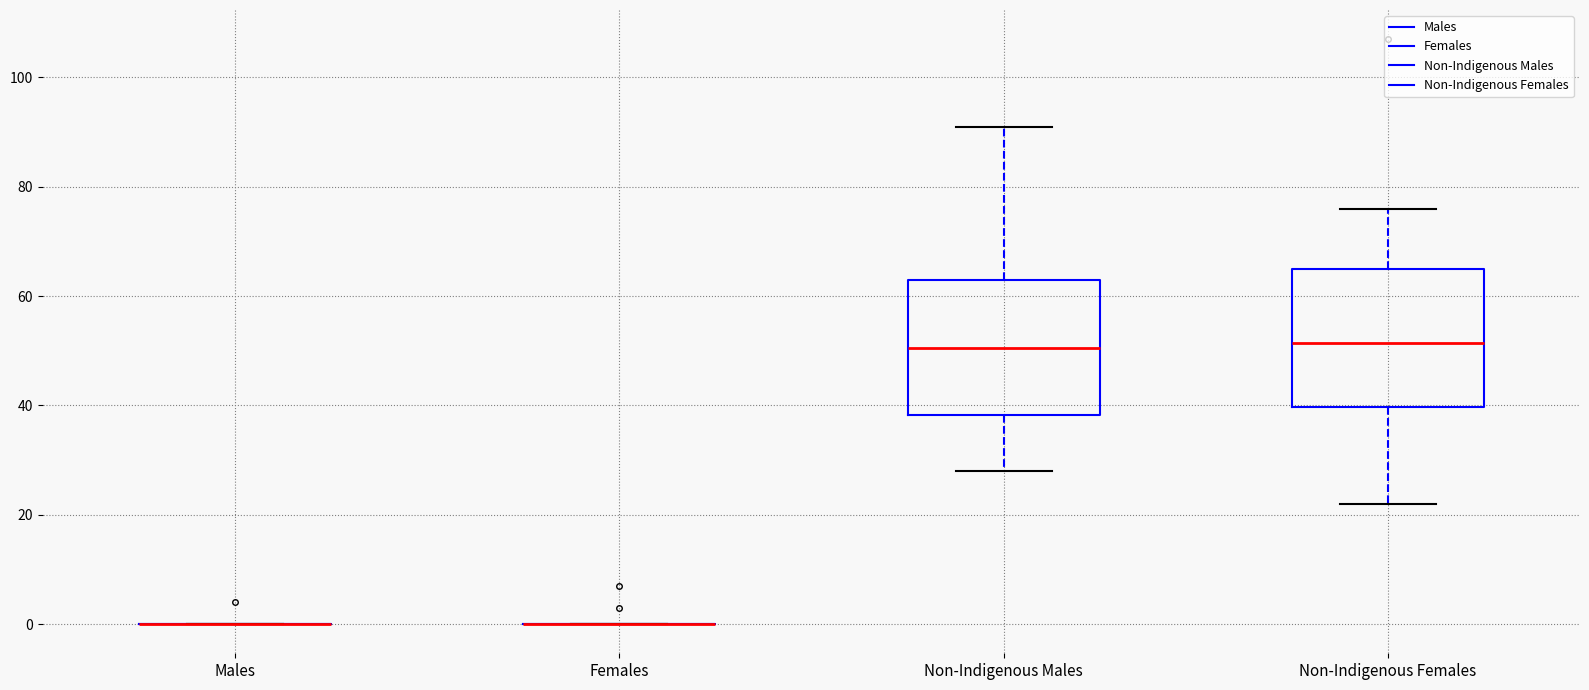

Reading left to right, transcribe this box plot: for each box, give where its median line is, the range the box spans, and where its two whiskers end, as read against the y-axis. The values are not printed on the chart, so give them approximately, as read against the axis.

Males: box collapsed to a line at 0, whiskers 0 to 0
Females: box collapsed to a line at 0, whiskers 0 to 0
Non-Indigenous Males: median 50, box 38 to 64, whiskers 28 to 92
Non-Indigenous Females: median 52, box 40 to 66, whiskers 22 to 76